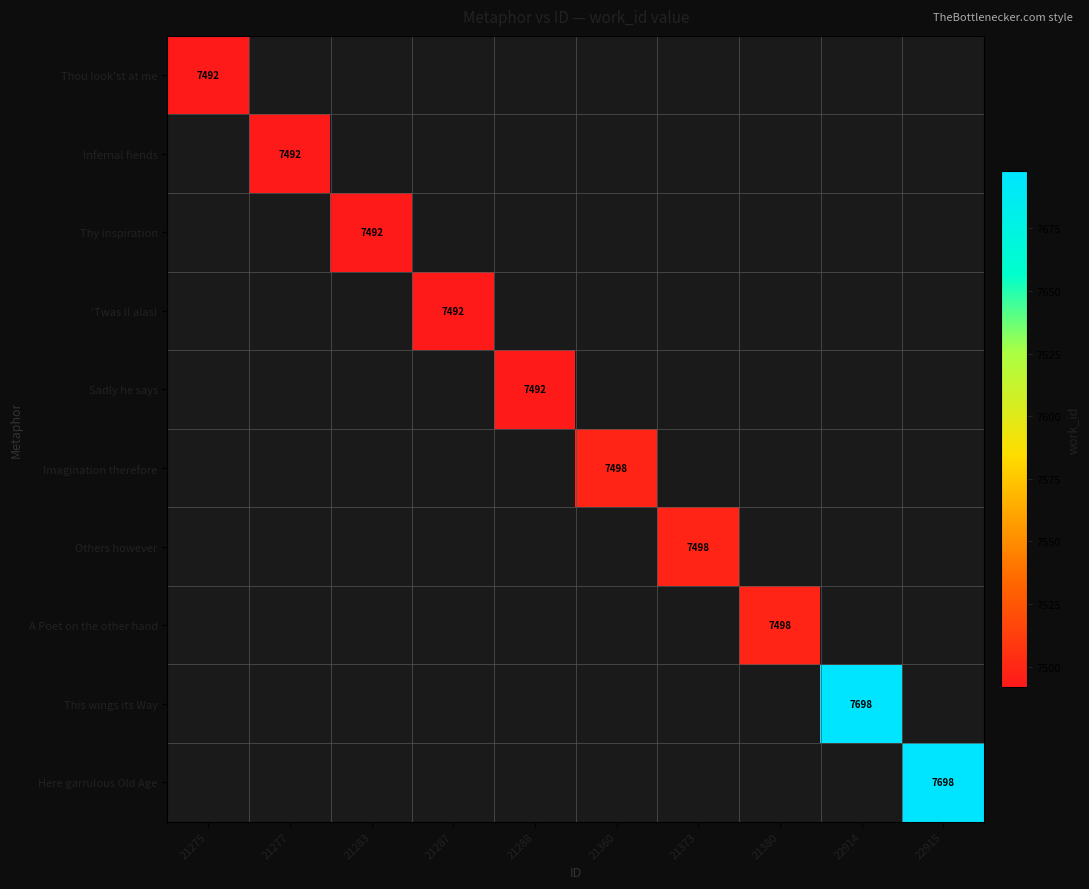

The Imagination therefore series shows 4684 at 21360. True or false?

False